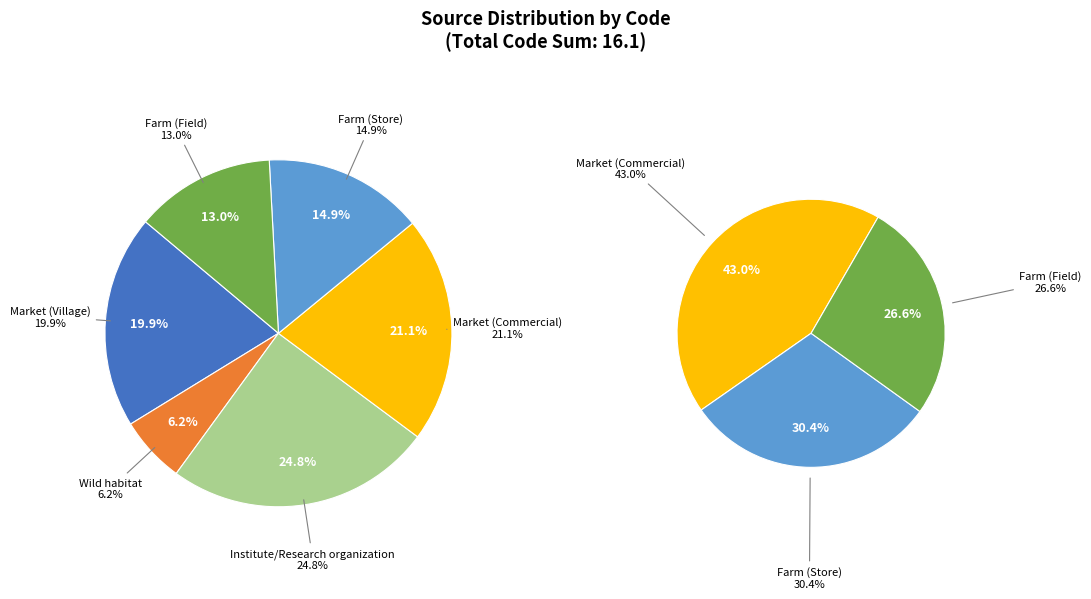

What is the ratio of the value at Wild habitat to the value at Market (Commercial)?

0.3